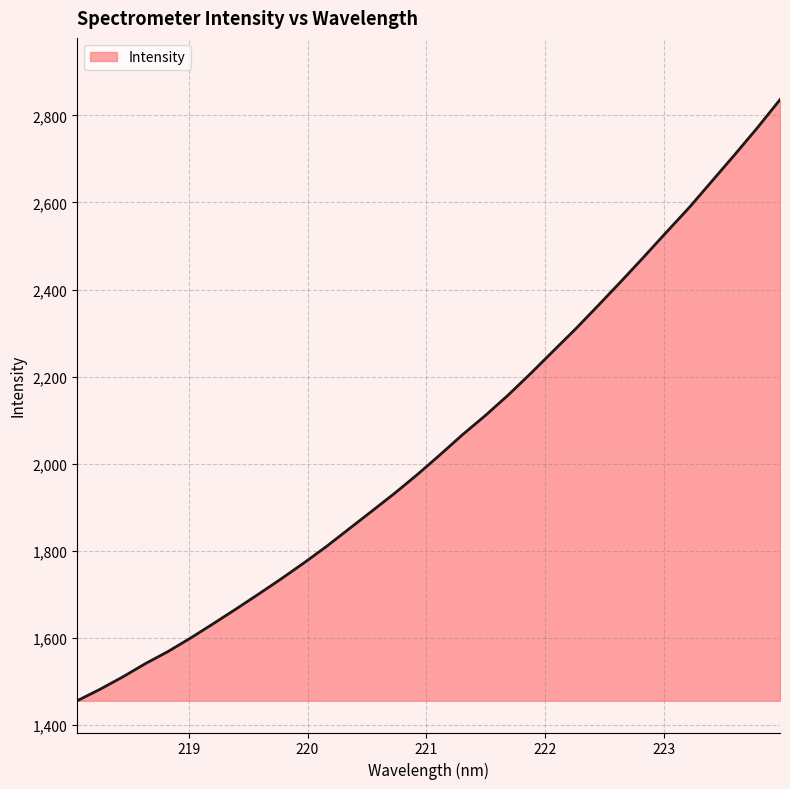

What is the greatest value displayed?

2835.9